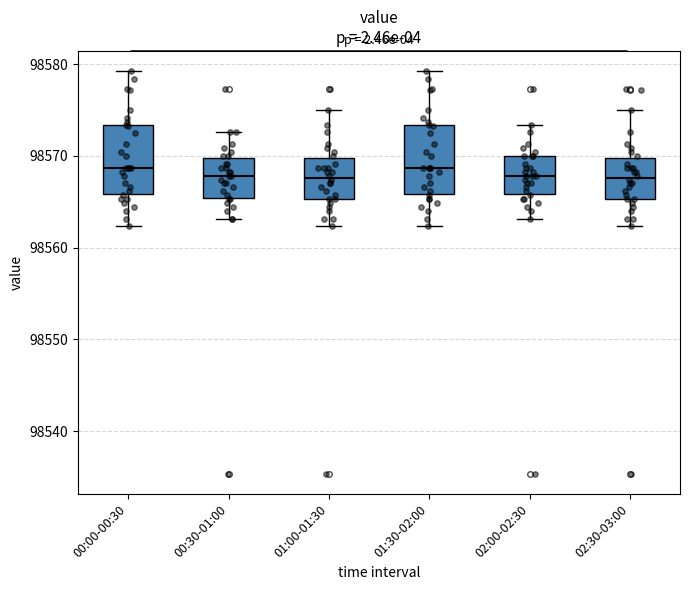

Where does the upper whisker of the box for 00:00-00:30 end on the y-axis? The values are not printed on the chart, so give them approximately, as read against the axis.

98579